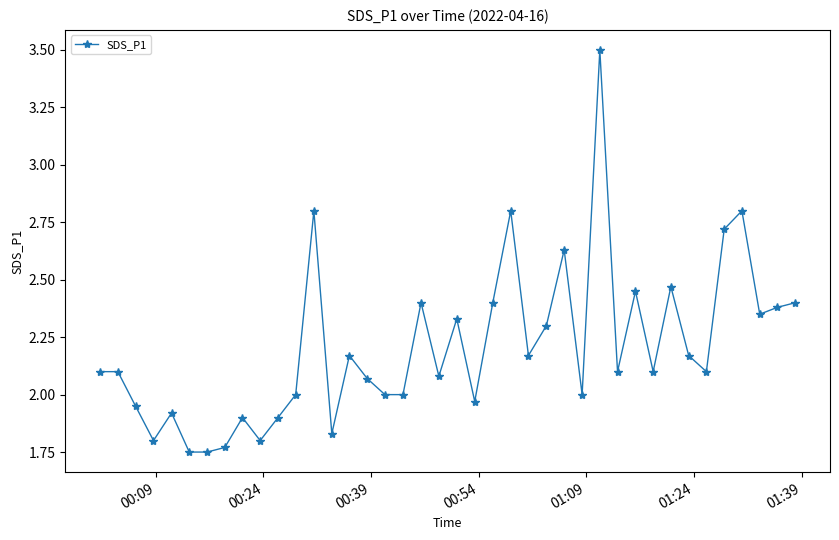

True or false: the data has more than 0 interior local peaks.

True